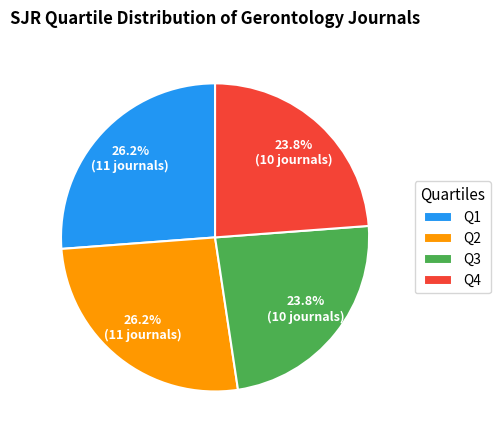

The Q4 slice represents 10% of the pie. True or false?

False